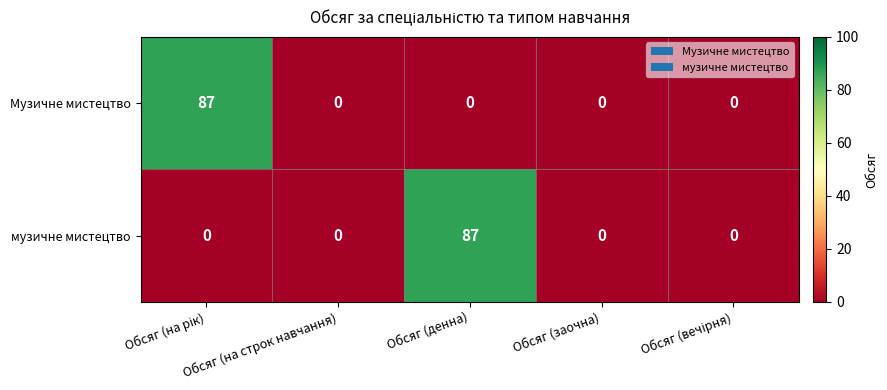

Count the number of data series in this chart.

2